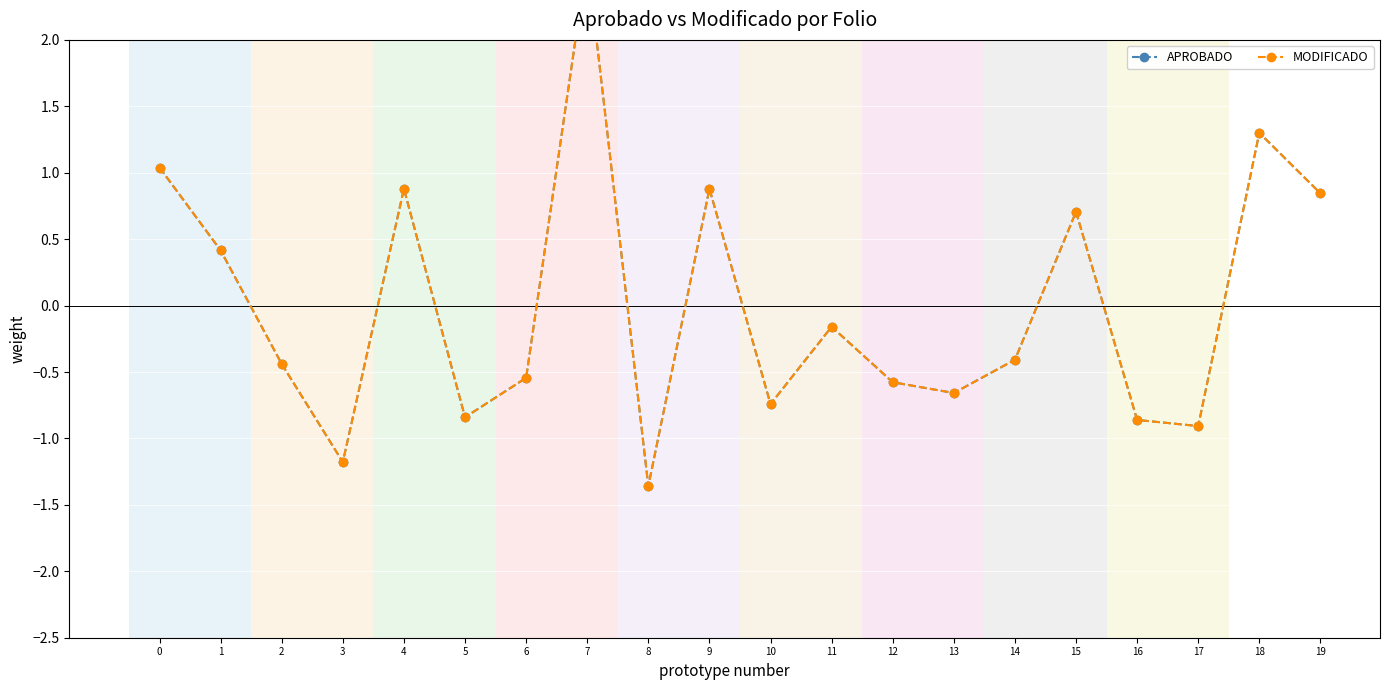

How many data points in APROBADO are less than 0?

12